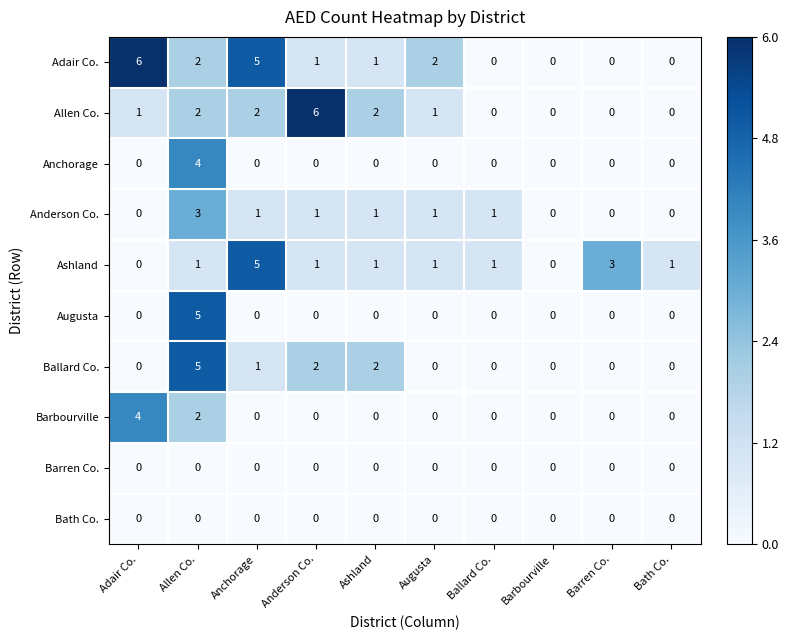

Count the number of data series in this chart.

10